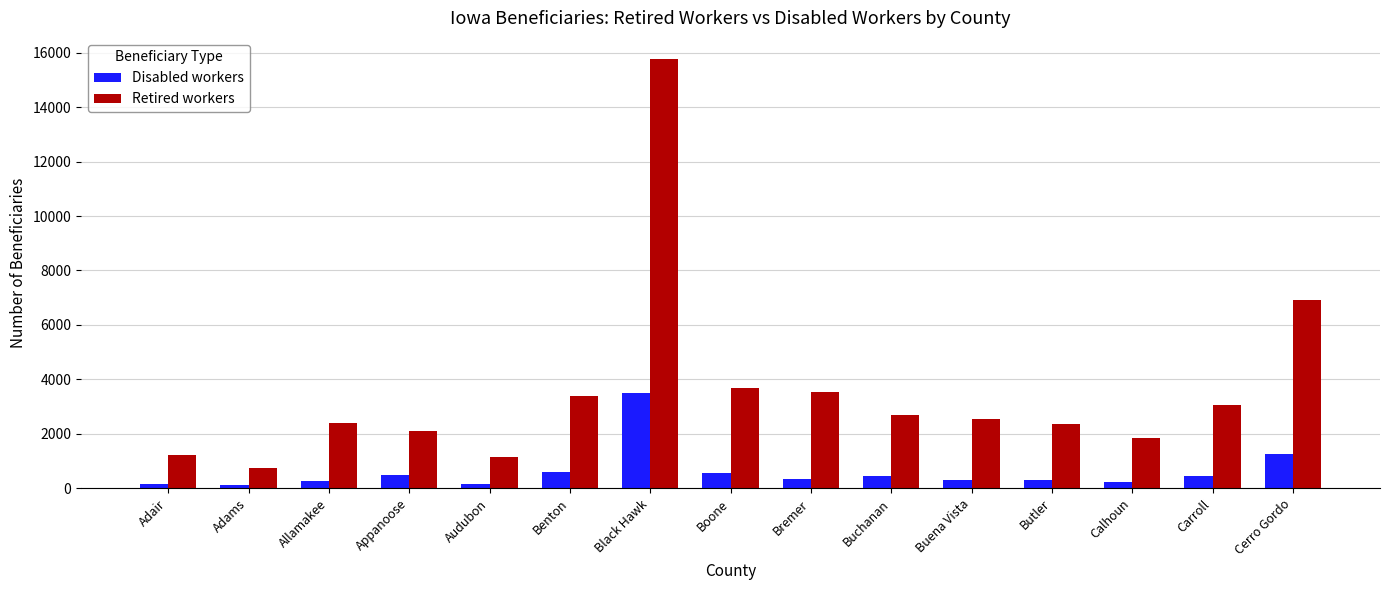

Rank the series at Buchanan from highest to lowest value.

Retired workers, Disabled workers